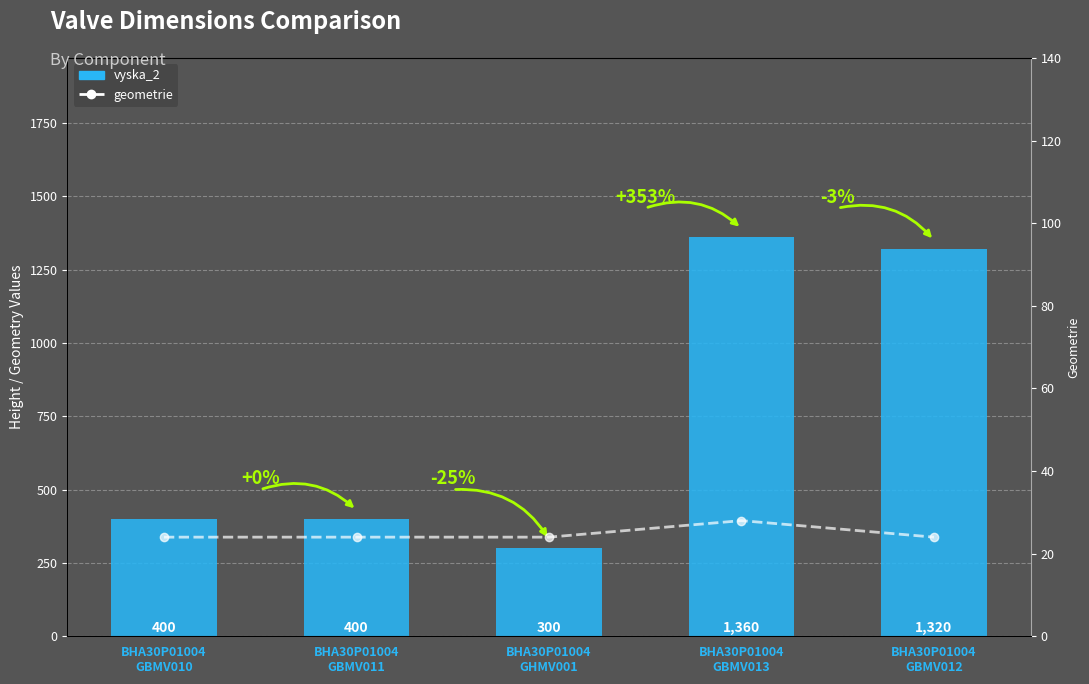

At which category does the chart reach its peak across all series?

BHA30P01004
GBMV013